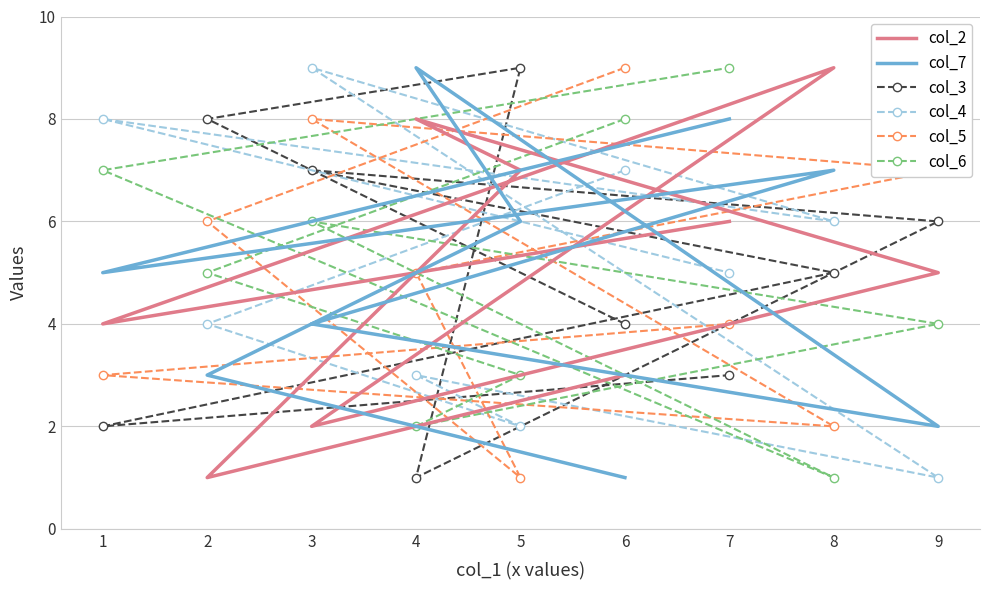

Reading left to right, transcribe all the data shown in this chart.

col_2: 6=3	2=1	5=7	4=8	9=5	3=2	8=9	1=4	7=6
col_7: 6=1	2=3	5=6	4=9	9=2	3=4	8=7	1=5	7=8
col_3: 6=4	2=8	5=9	4=1	9=6	3=7	8=5	1=2	7=3
col_4: 6=7	2=4	5=2	4=3	9=1	3=9	8=6	1=8	7=5
col_5: 6=9	2=6	5=1	4=5	9=7	3=8	8=2	1=3	7=4
col_6: 6=8	2=5	5=3	4=2	9=4	3=6	8=1	1=7	7=9